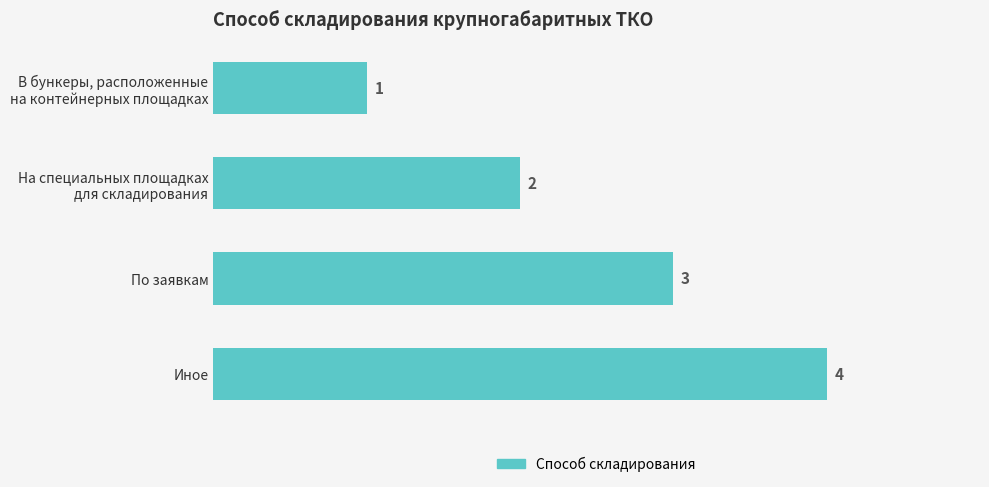

Is it true that the value at По заявкам is 3?

True